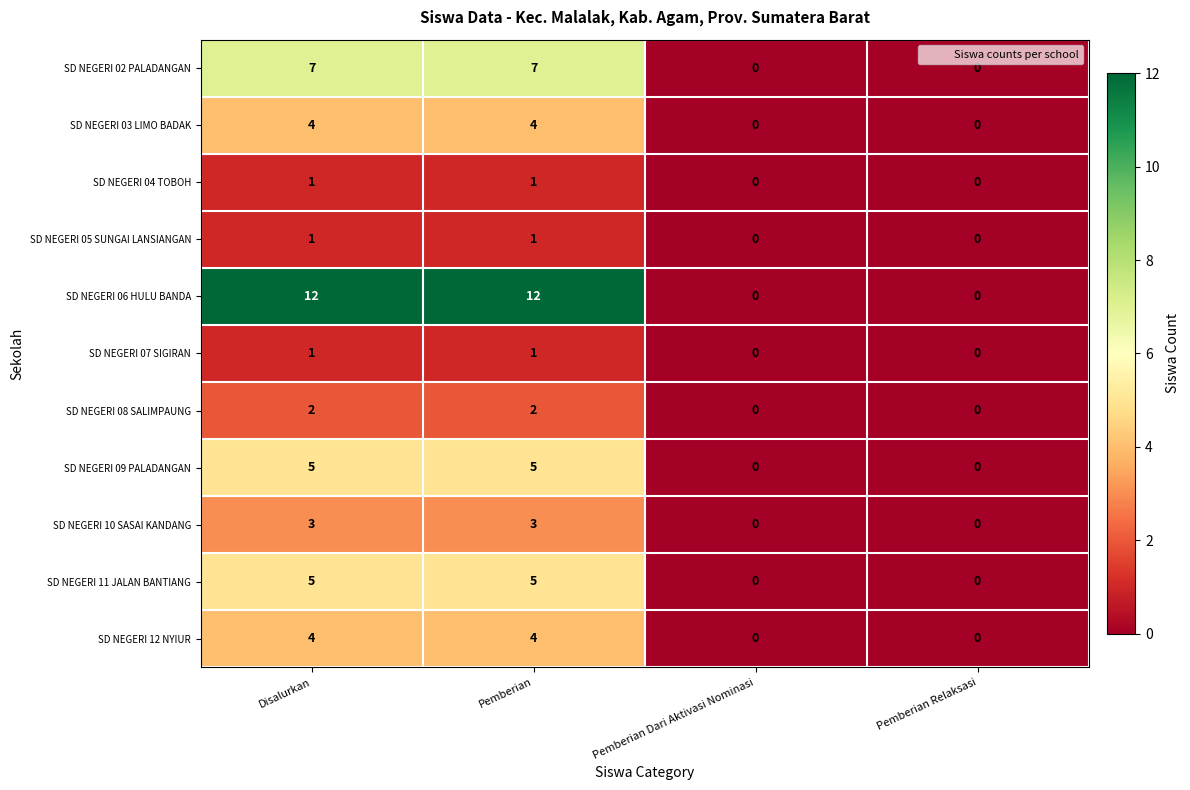

How many distinct data groups are displayed?

11